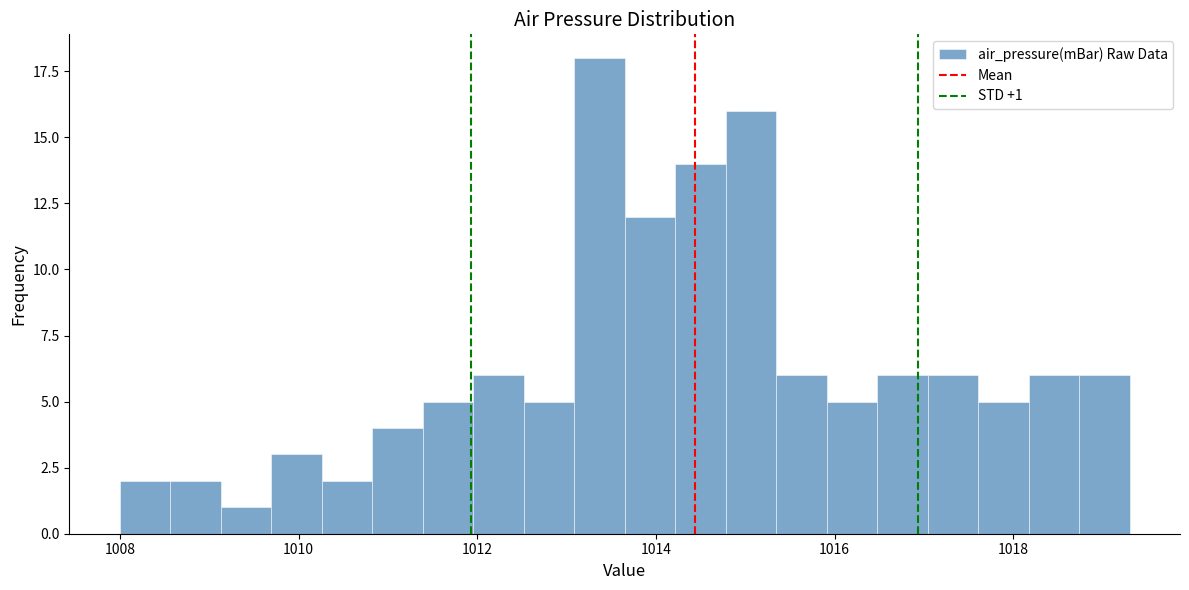

Around what value on the x-axis is the tallest bar? Give the approximate position of its centre, as read against the axis.

1013.4